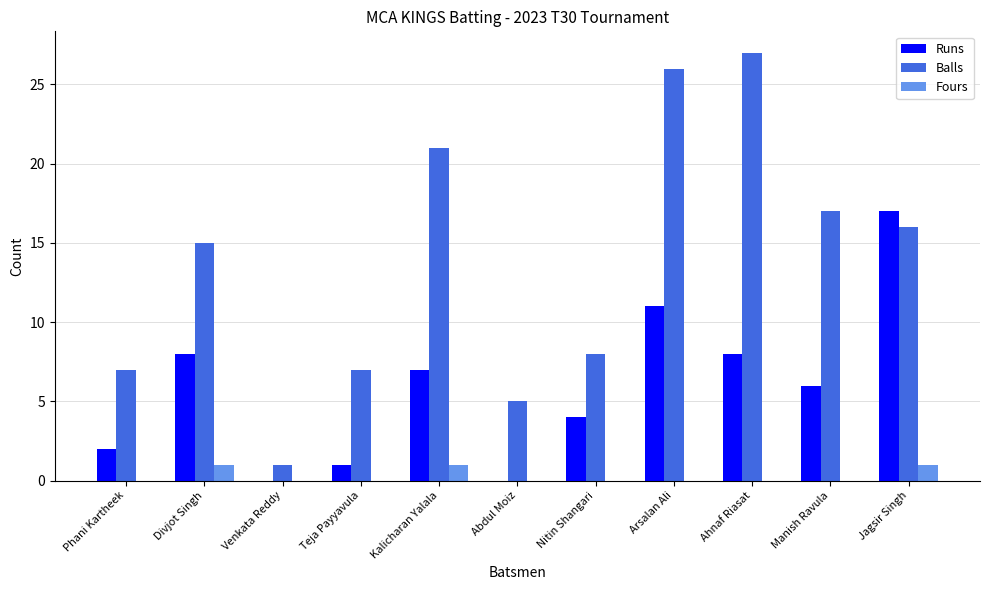

What is the approximate value of Balls at Manish Ravula?

17